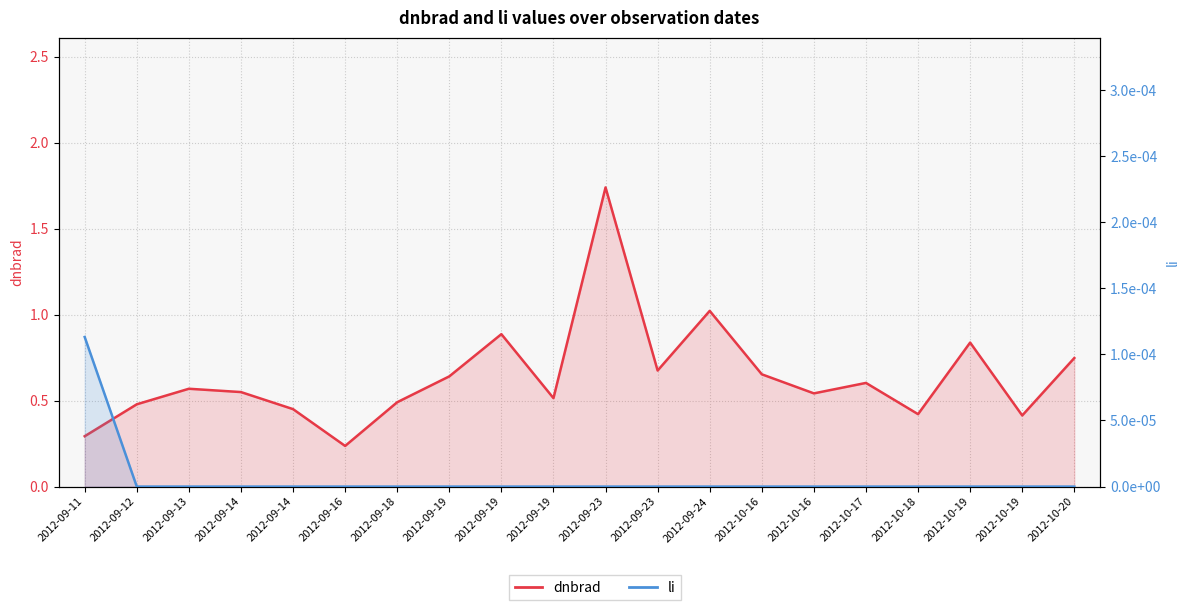

Which series changed the most between 2012-09-23 and 2012-10-18?

dnbrad